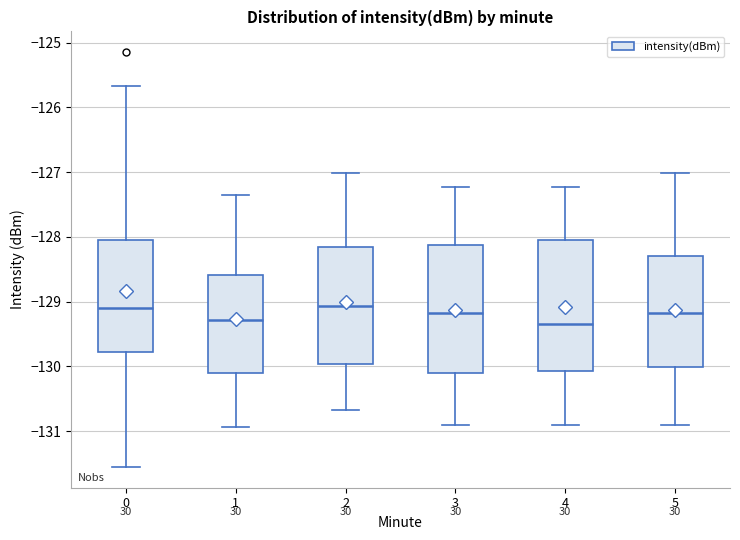

Reading left to right, transcribe this box plot: for each box, give where its median line is, the range the box spans, and where its two whiskers end, as read against the y-axis. The values are not printed on the chart, so give them approximately, as read against the axis.

0: median -129.1, box -129.8 to -128.0, whiskers -131.6 to -125.7
1: median -129.3, box -130.1 to -128.6, whiskers -130.9 to -127.3
2: median -129.1, box -130.0 to -128.2, whiskers -130.7 to -127.0
3: median -129.2, box -130.1 to -128.1, whiskers -130.9 to -127.2
4: median -129.3, box -130.1 to -128.0, whiskers -130.9 to -127.2
5: median -129.2, box -130.0 to -128.3, whiskers -130.9 to -127.0